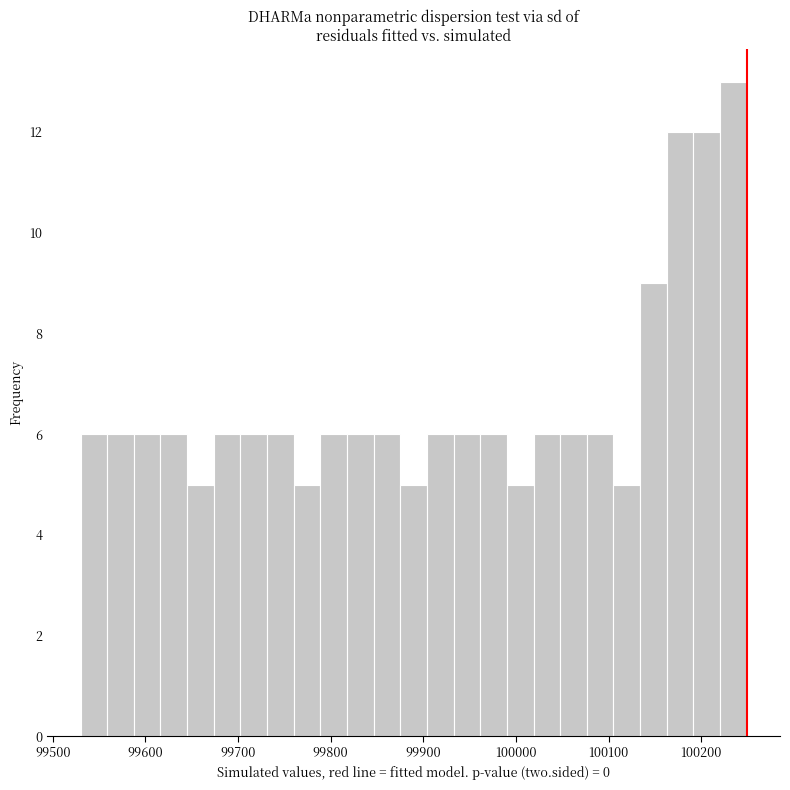

Around what value on the x-axis is the tallest bar? Give the approximate position of its centre, as read against the axis.

100230